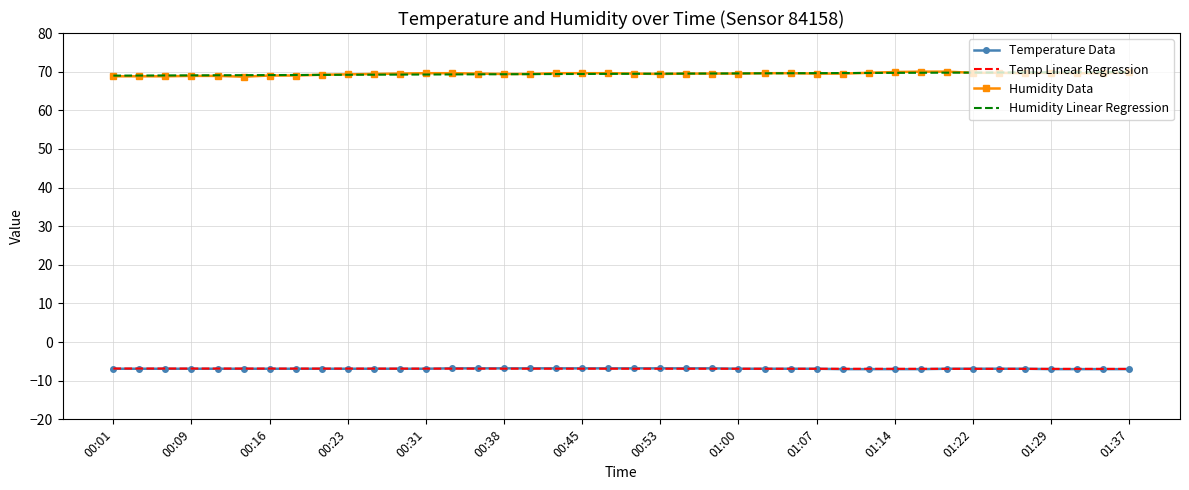

True or false: Humidity Data and Temperature Data cross at least once.

False